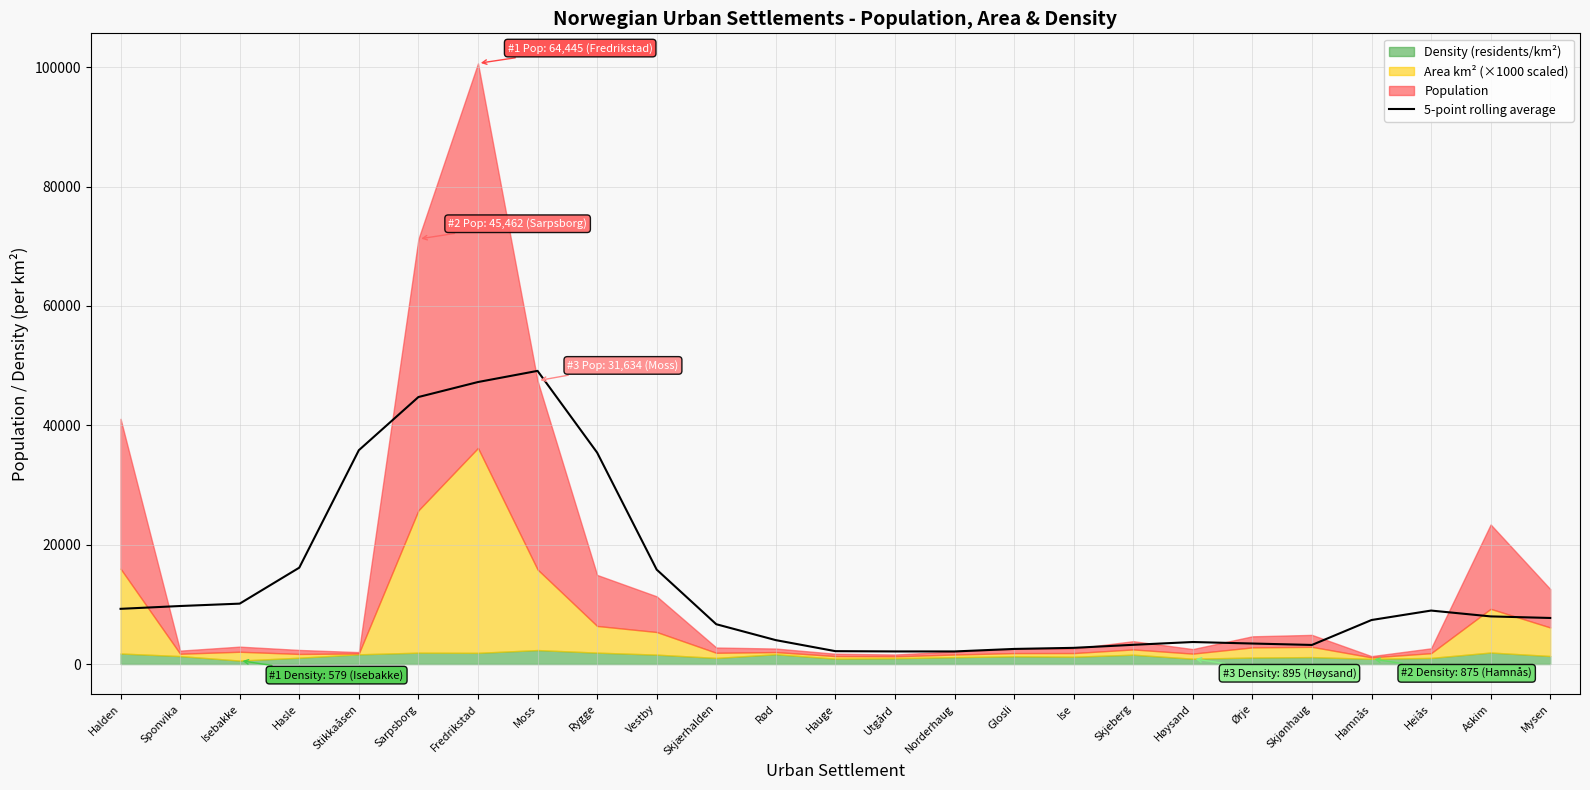

Is it true that 5-point rolling average equals 7374.8 at Hamnås?

True